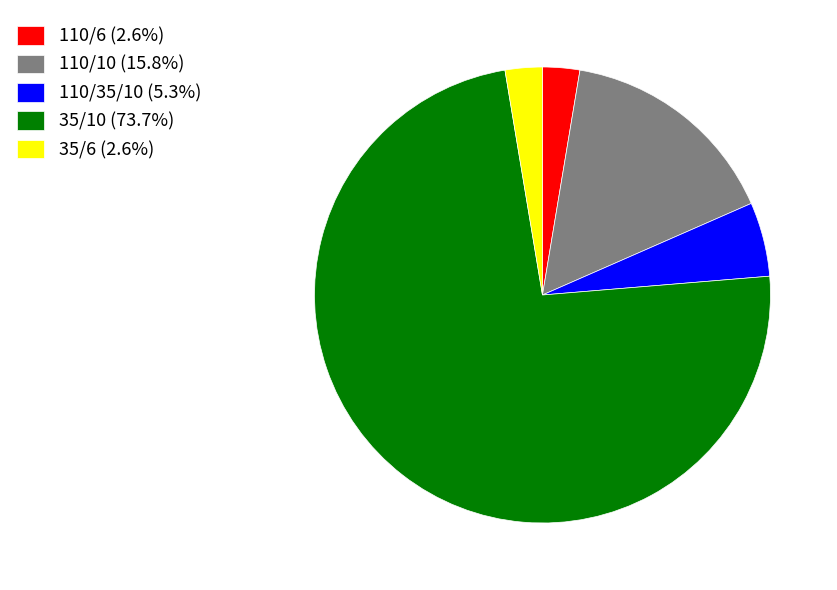

Combined, do 110/10 (15.8%) and 110/35/10 (5.3%) account for over 50%?

No